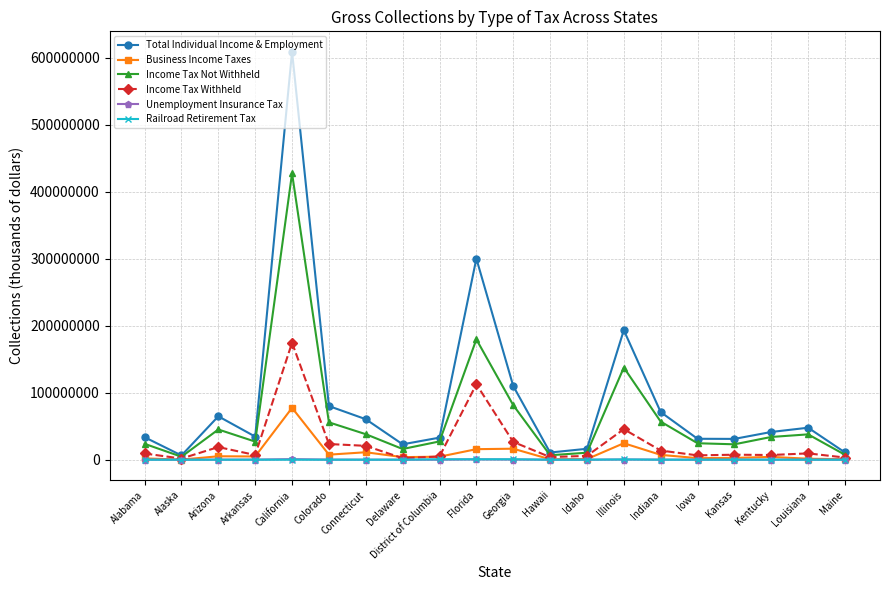

What is the value of the Income Tax Not Withheld point at the 8th from the left?

15949649